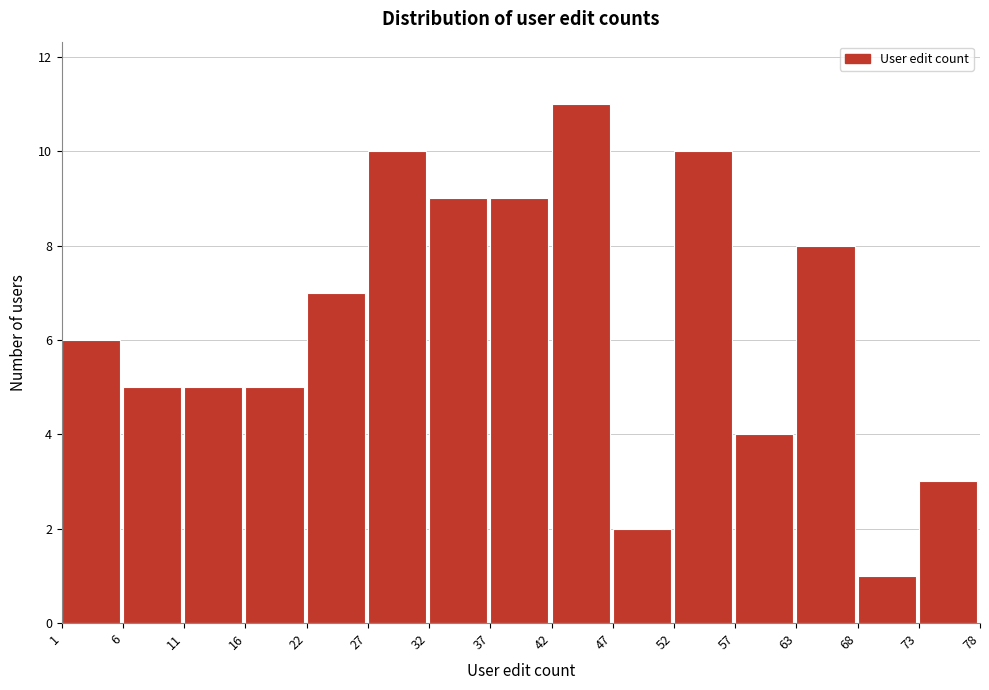

Reading left to right, transcribe this chart: for each bar, give the range it covers on the x-axis and its height. The values are not printed on the chart, so give them approximately, as read against the axis.

1 to 6: 6
6 to 11: 5
11 to 16: 5
16 to 22: 5
22 to 27: 7
27 to 32: 10
32 to 37: 9
37 to 42: 9
42 to 47: 11
47 to 52: 2
52 to 57: 10
57 to 63: 4
63 to 68: 8
68 to 73: 1
73 to 78: 3